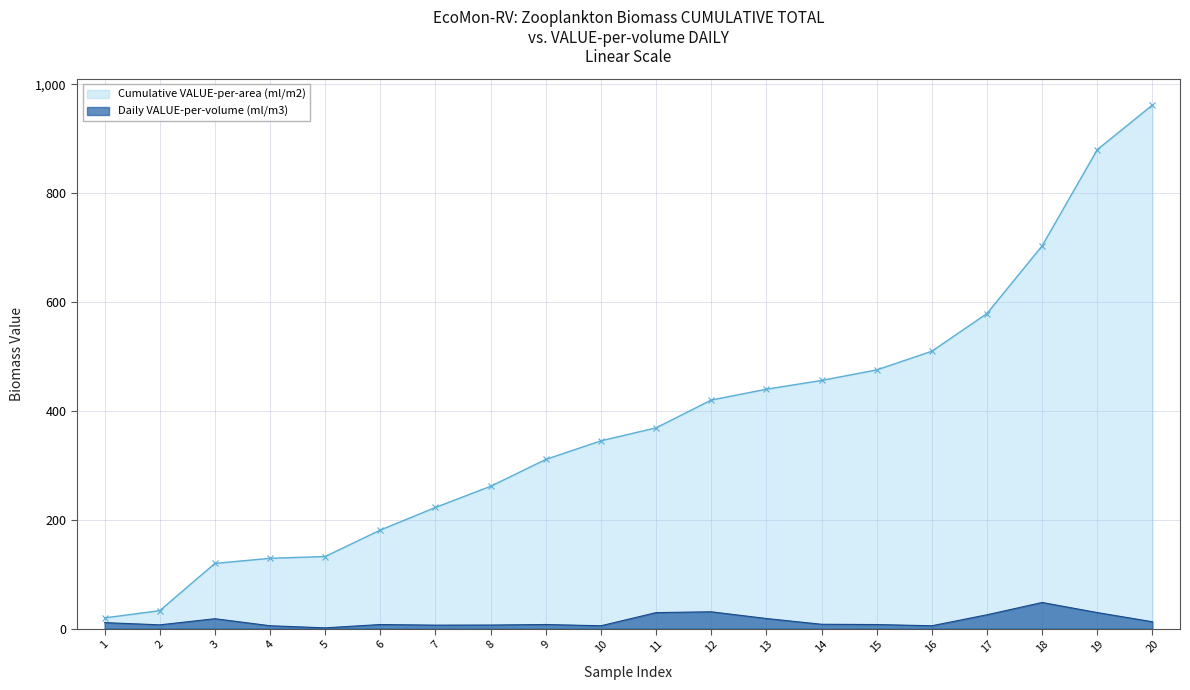

Where is the data nearest to the value 24?

17